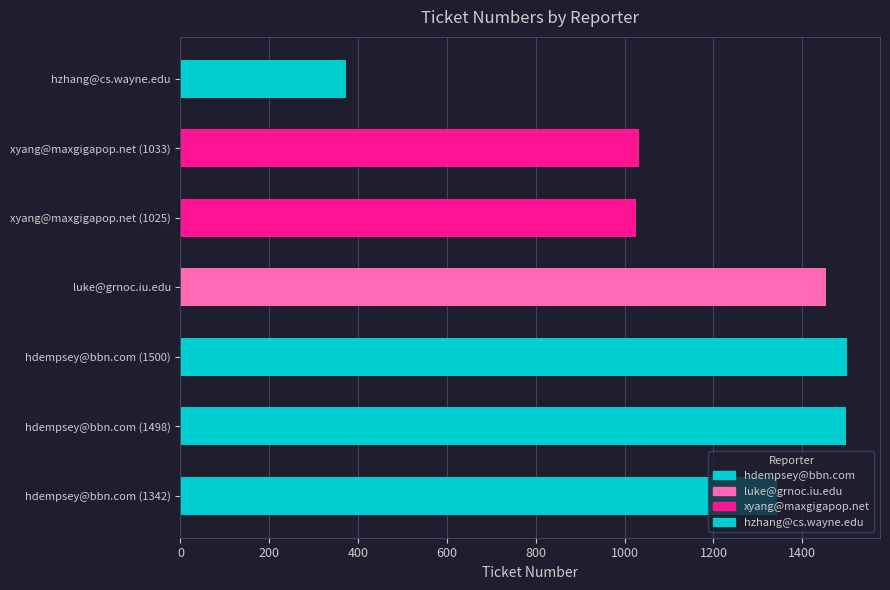

Approximately how many times larger is the value at hdempsey@bbn.com (1500) compared to hzhang@cs.wayne.edu?

4.0